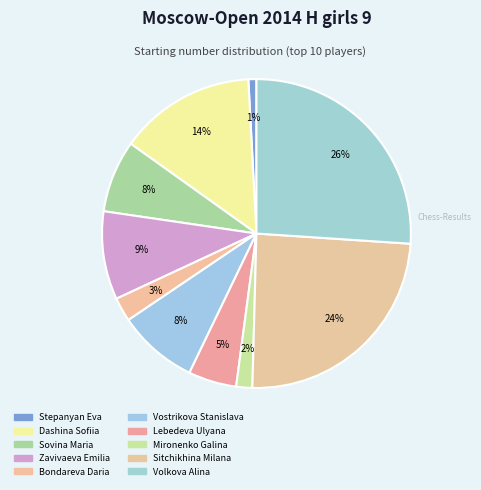

Approximately how many times larger is the value at Stepanyan Eva compared to Bondareva Daria?

0.3